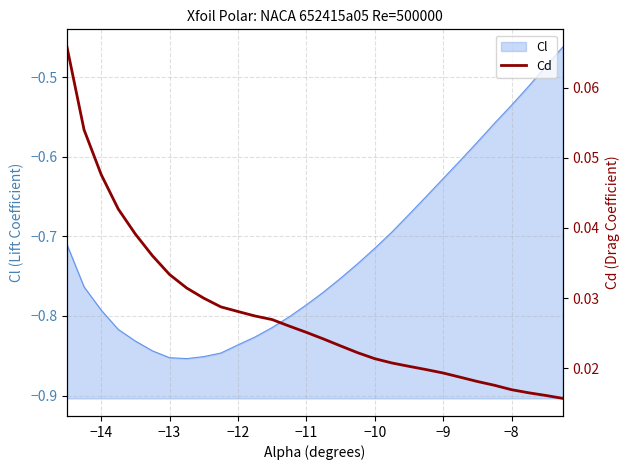

Is it true that Cl equals -0.4 at −9?

False